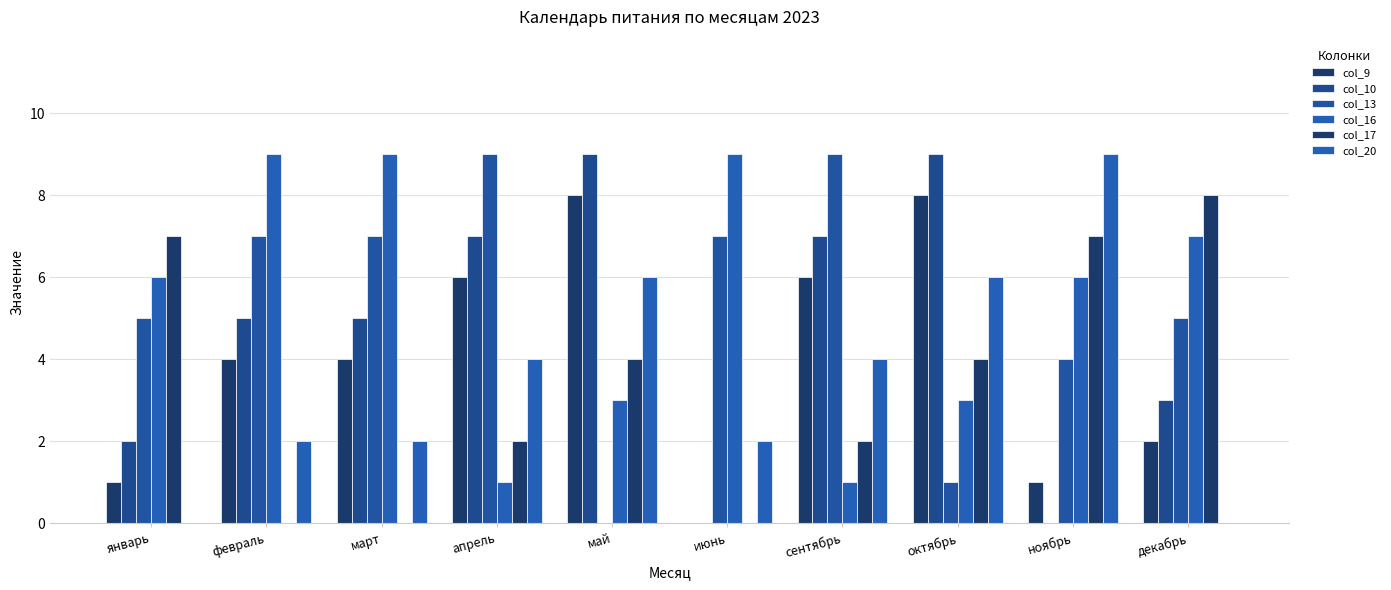

Reading left to right, what are all the values shown in this chart?

col_9: 1	4	4	6	8	0	6	8	1	2
col_10: 2	5	5	7	9	0	7	9	0	3
col_13: 5	7	7	9	0	7	9	1	4	5
col_16: 6	9	9	1	3	9	1	3	6	7
col_17: 7	0	0	2	4	0	2	4	7	8
col_20: 0	2	2	4	6	2	4	6	9	0